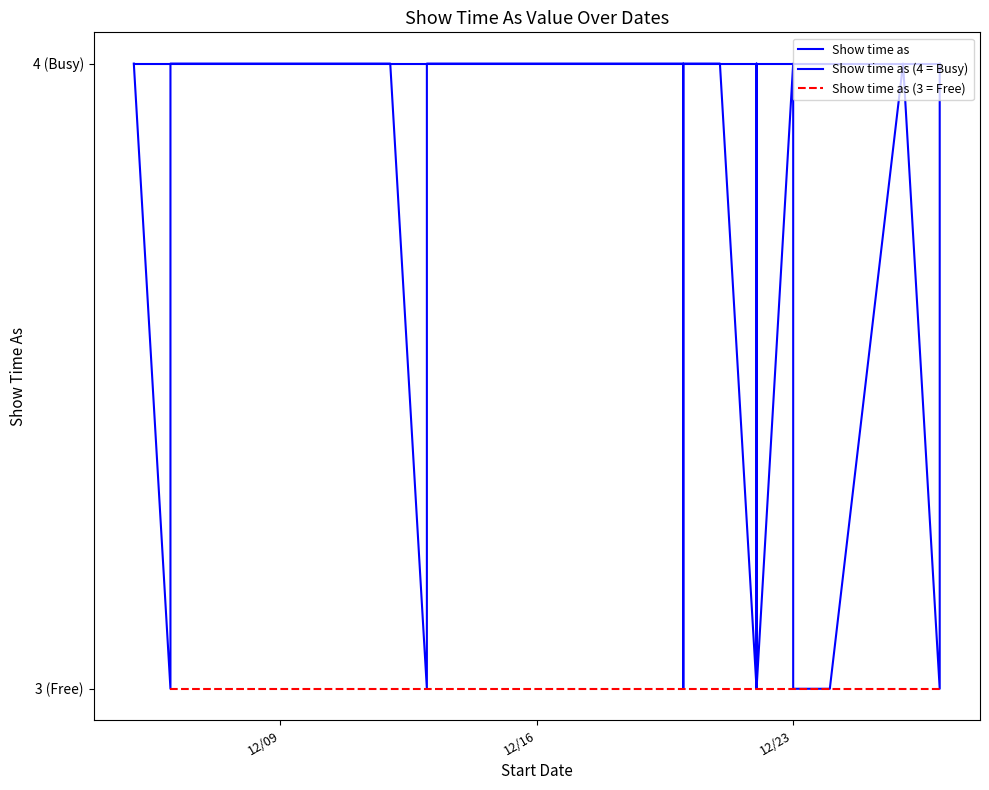

What is the value of the 18th point from the left?

3